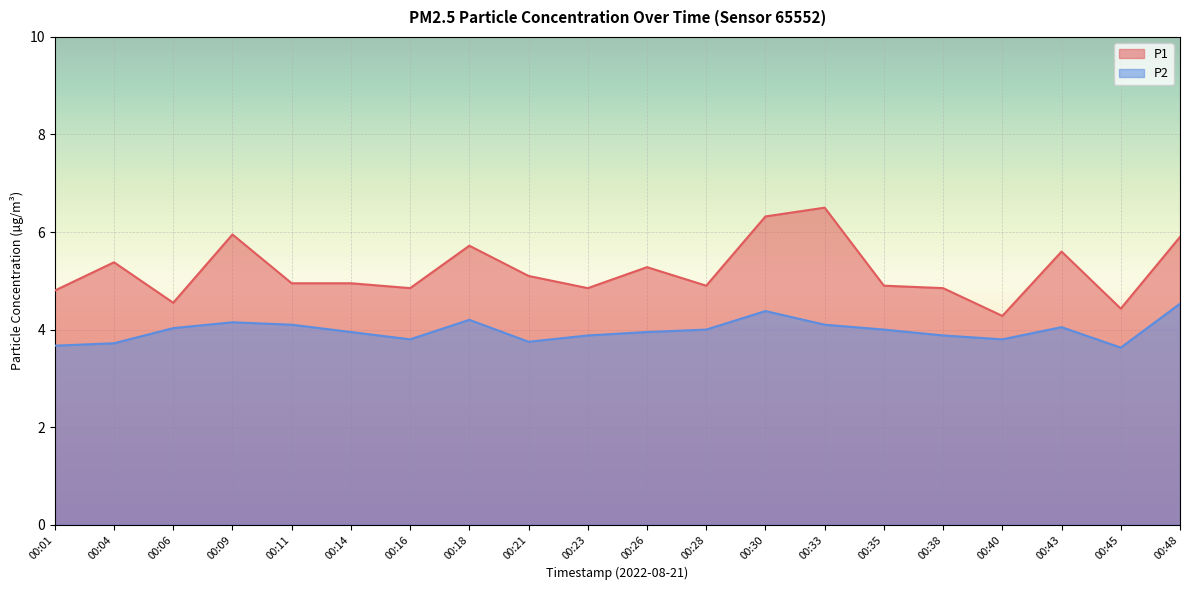

What is the difference between the P1 values at 00:26 and 00:21?

0.2